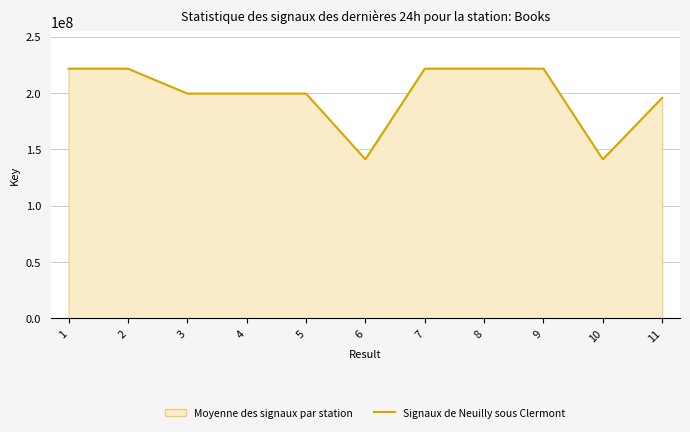

How many data points are less than 199454039?

5